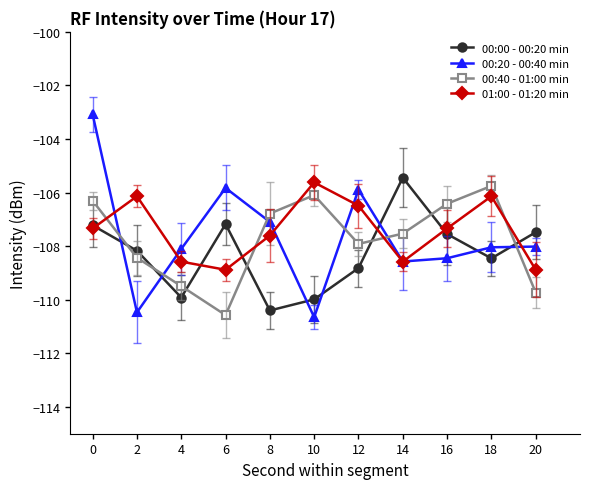

Is the value of 01:00 - 01:20 min at 14 greater than the value of 00:00 - 00:20 min at 14?

No